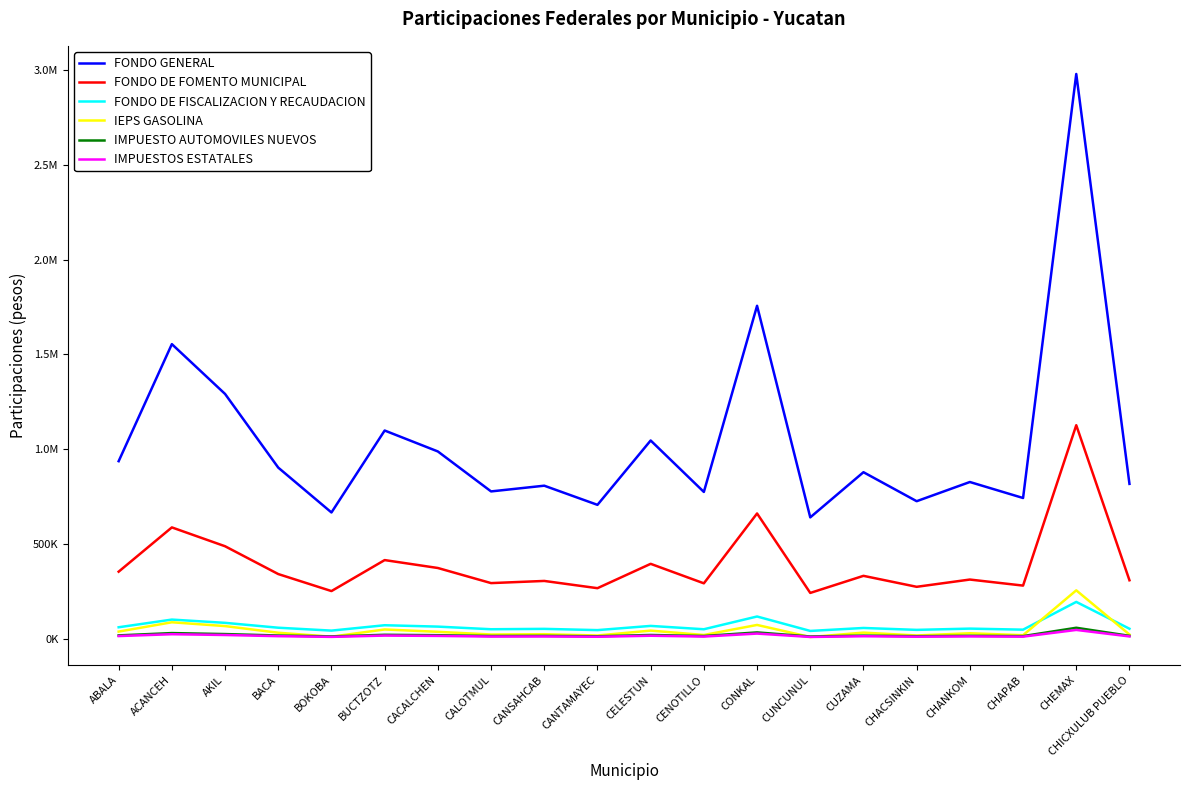

Where is IEPS GASOLINA nearest to the value 132955?

ACANCEH